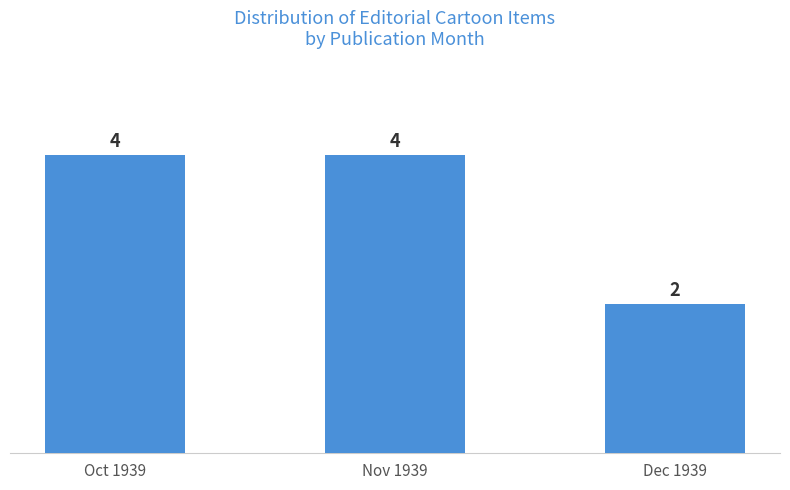

True or false: the data shows 1 at Dec 1939.

False